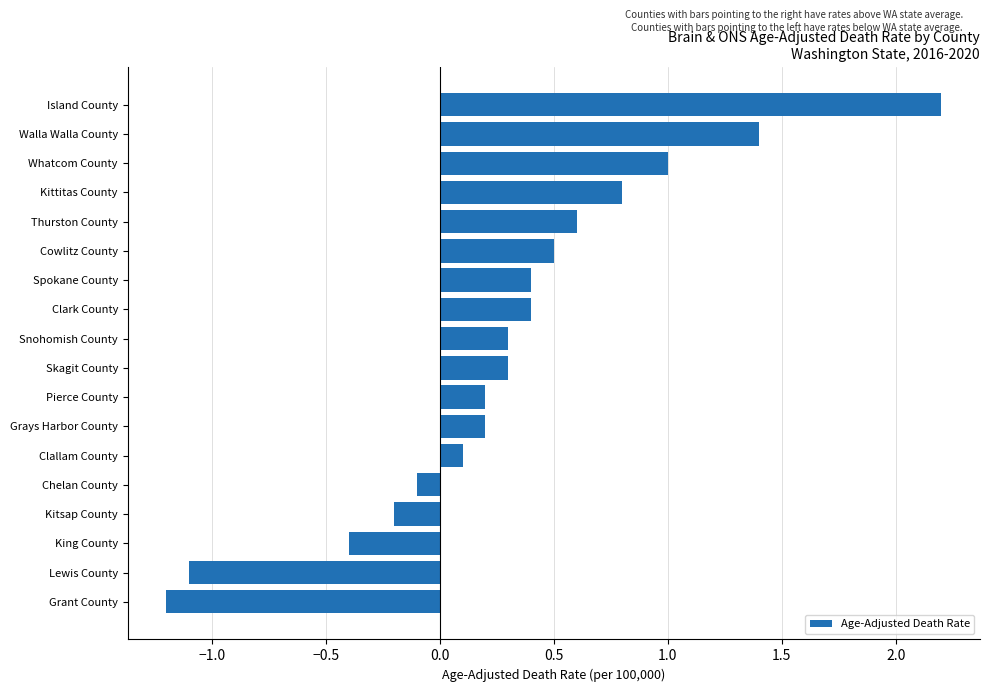

Reading top to bottom, extract all data points from this chart.

Island County=2.2	Walla Walla County=1.4	Whatcom County=1.0	Kittitas County=0.8	Thurston County=0.6	Cowlitz County=0.5	Spokane County=0.4	Clark County=0.4	Snohomish County=0.3	Skagit County=0.3	Pierce County=0.2	Grays Harbor County=0.2	Clallam County=0.1	Chelan County=-0.1	Kitsap County=-0.2	King County=-0.4	Lewis County=-1.1	Grant County=-1.2